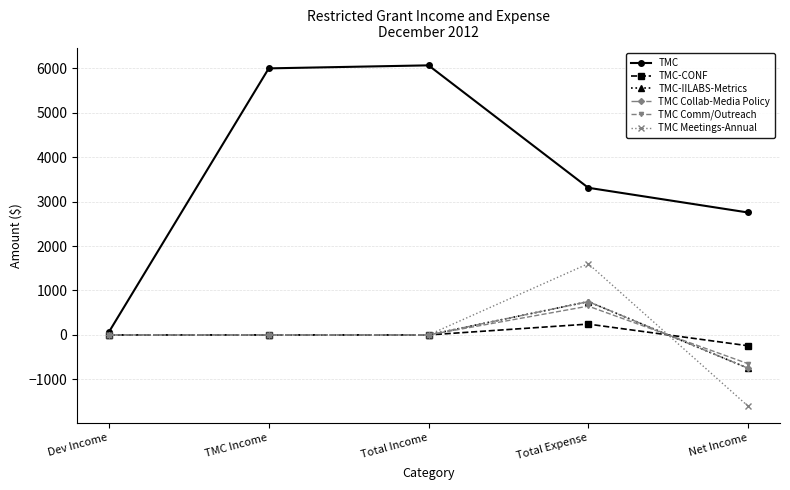

Which series changed the most between Dev Income and Net Income?

TMC